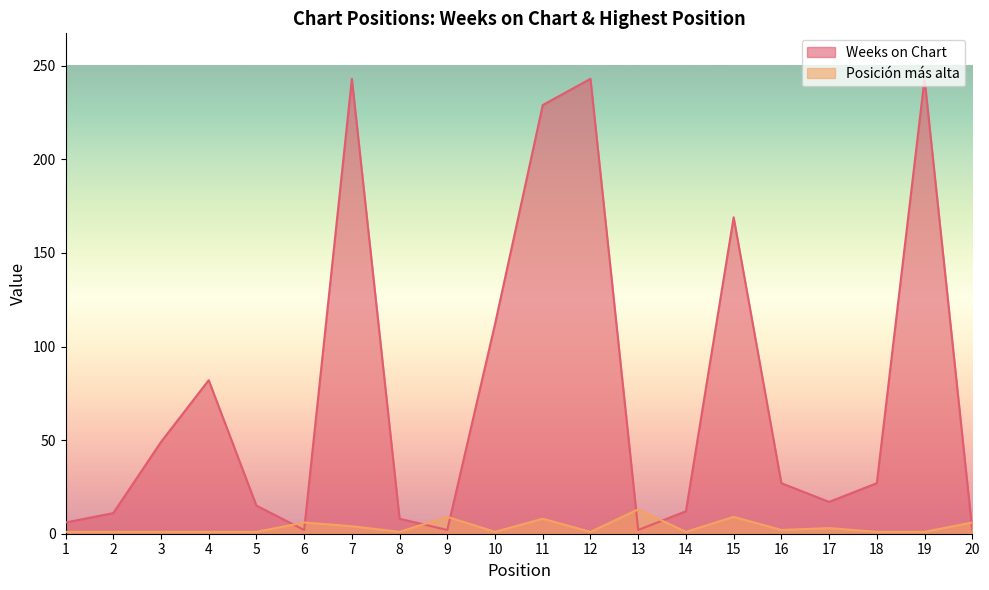

Does the chart have visible grid lines?

No